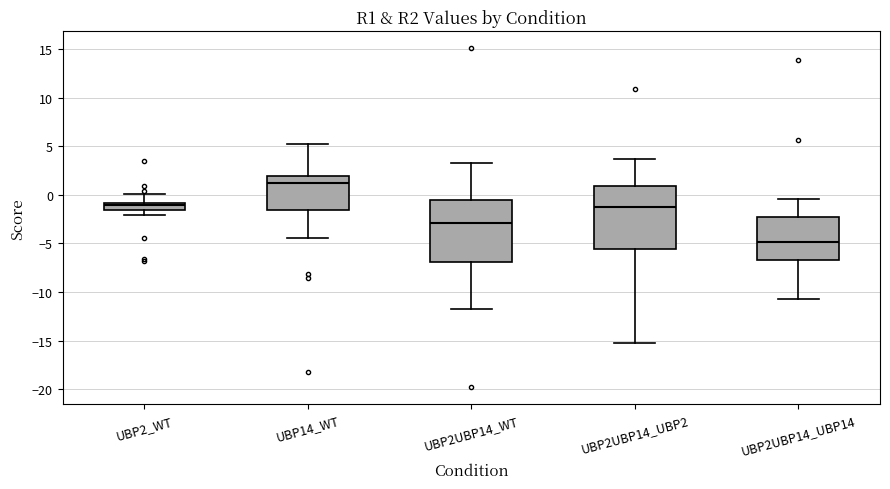

Where does the median line of the box for UBP2UBP14_UBP2 sit on the y-axis? The values are not printed on the chart, so give them approximately, as read against the axis.

-1.5